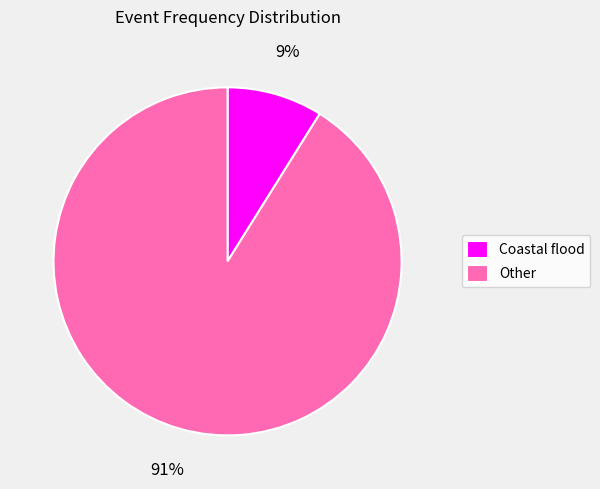

To the nearest percent, what is the combined percentage of Coastal flood and Other?

100%